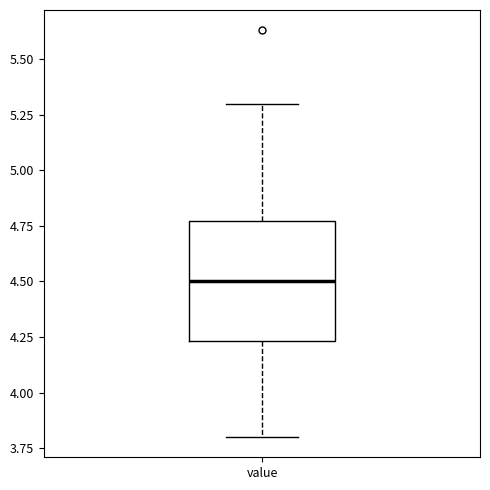

Transcribe this box plot: give where the median line is, the range the box spans, and where the two whiskers end, as read against the y-axis. The values are not printed on the chart, so give them approximately, as read against the axis.

median 4.50, box 4.25 to 4.75, whiskers 3.80 to 5.30